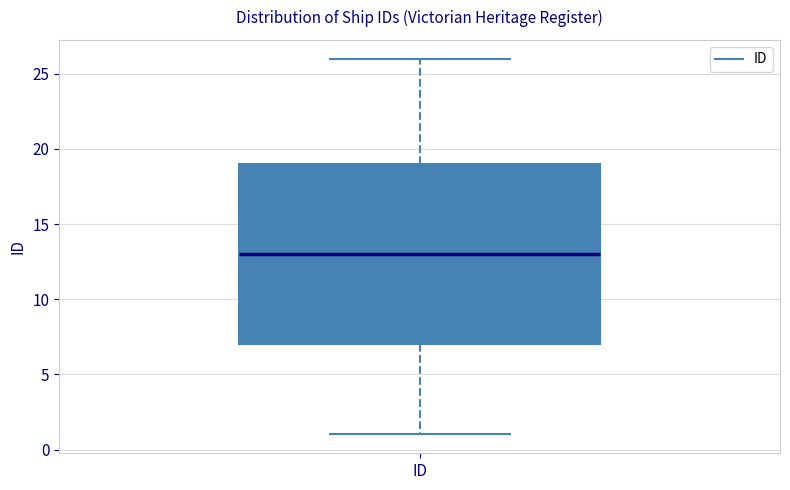

Where is the upper edge of the box for ID on the y-axis? The values are not printed on the chart, so give them approximately, as read against the axis.

19